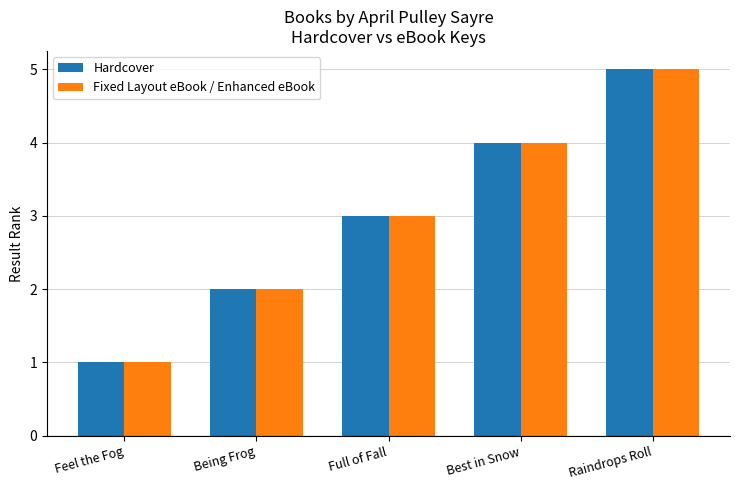

What is the greatest value displayed?

5